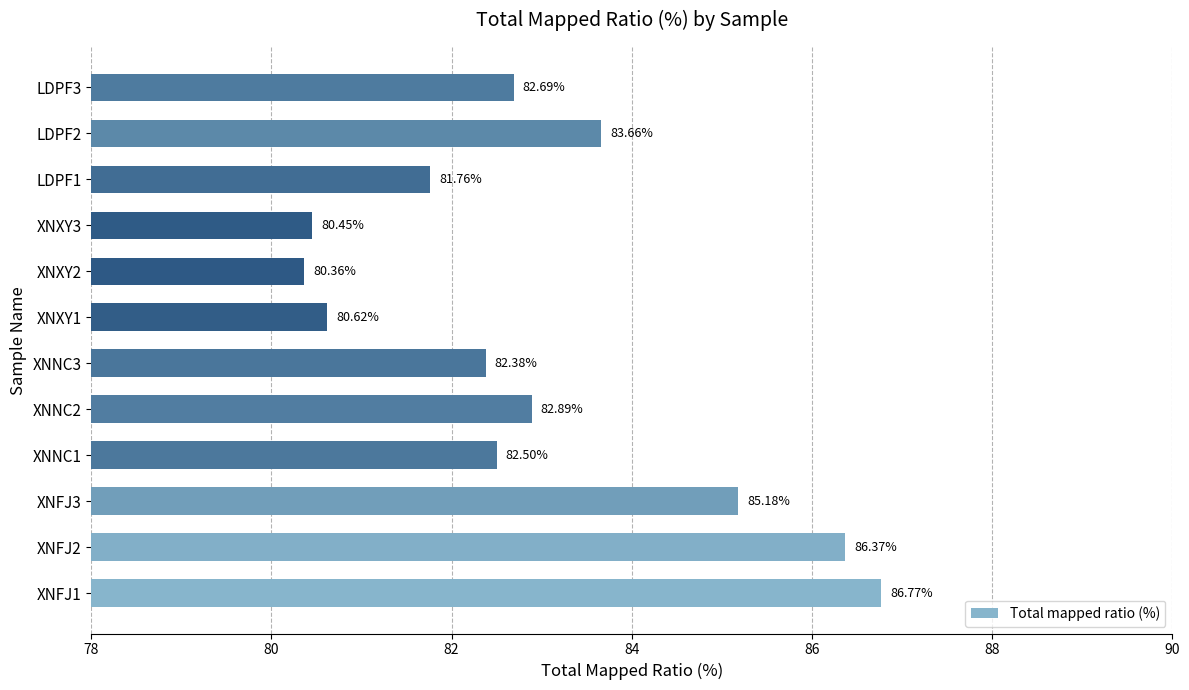

Rank the categories by value from lowest to highest.

XNXY2, XNXY3, XNXY1, LDPF1, XNNC3, XNNC1, LDPF3, XNNC2, LDPF2, XNFJ3, XNFJ2, XNFJ1